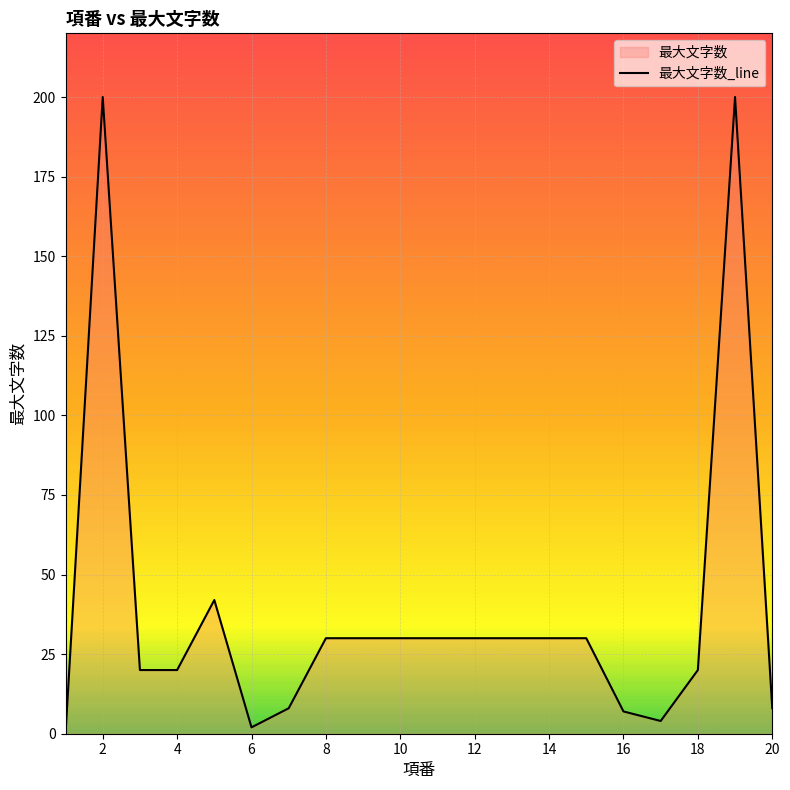

True or false: the data shows 30 at 10.

True